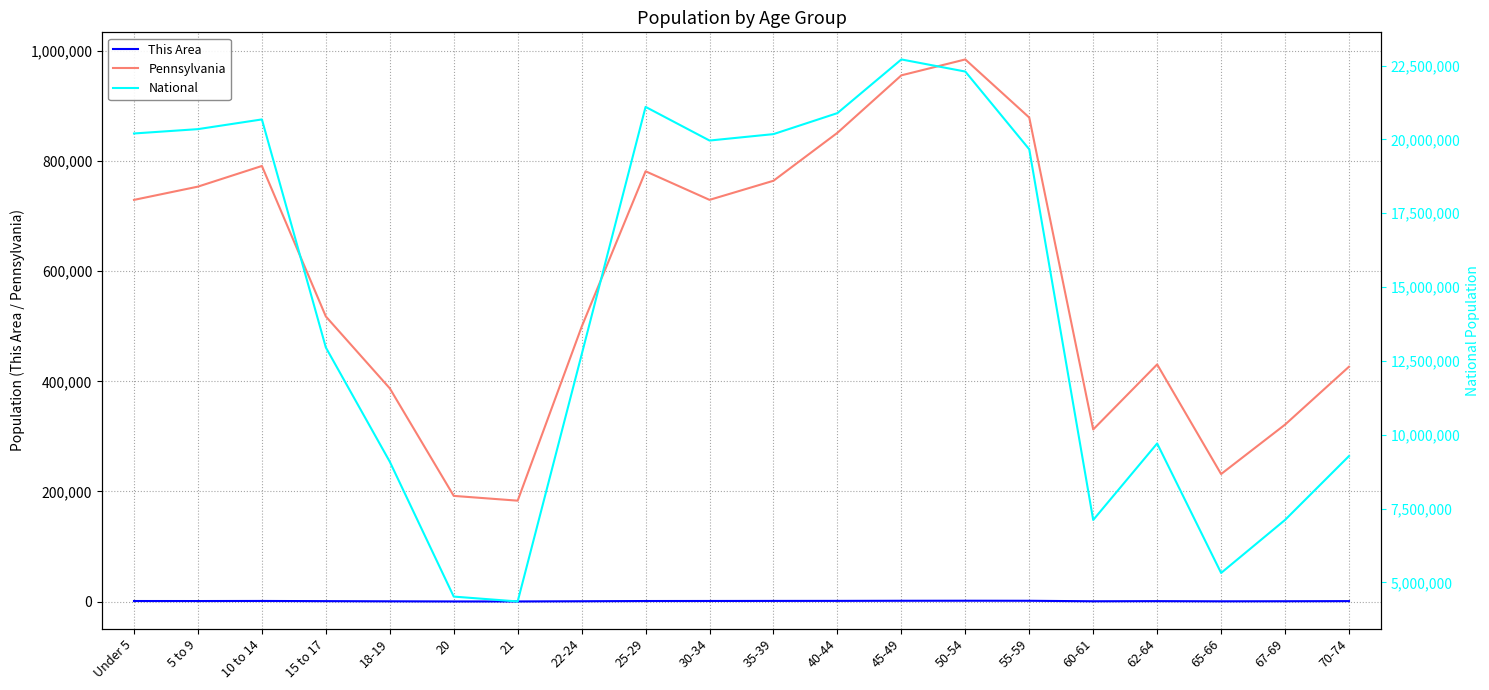

What is the highest value of the Pennsylvania series?

984641